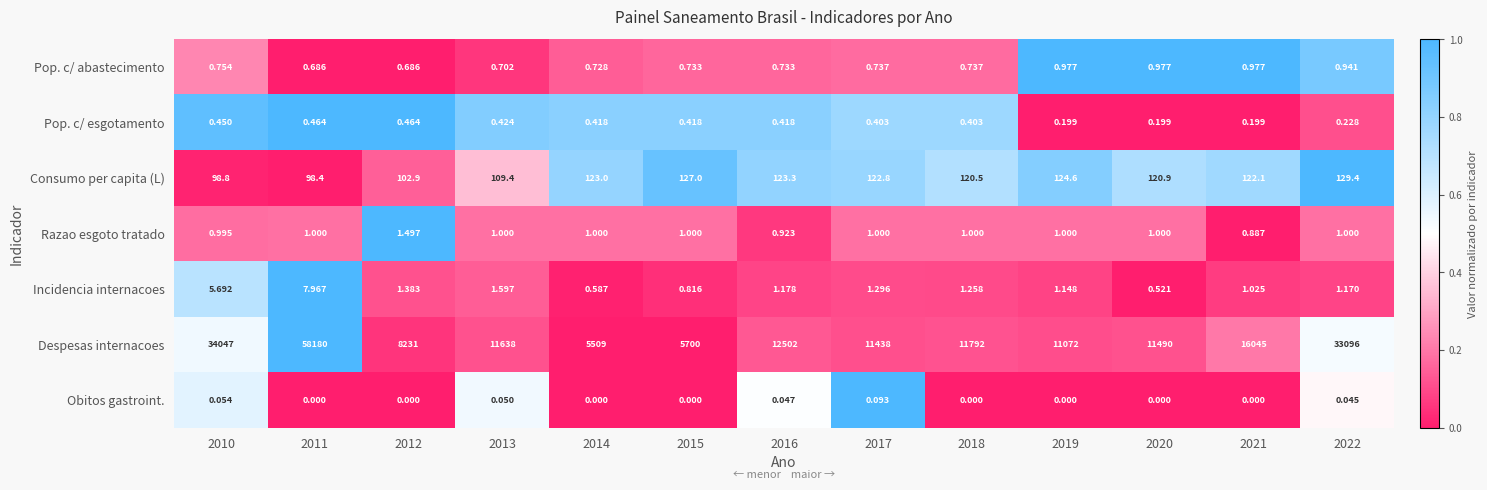

Is the value of Pop. c/ esgotamento at 2017 greater than the value of Obitos gastroint. at 2022?

Yes